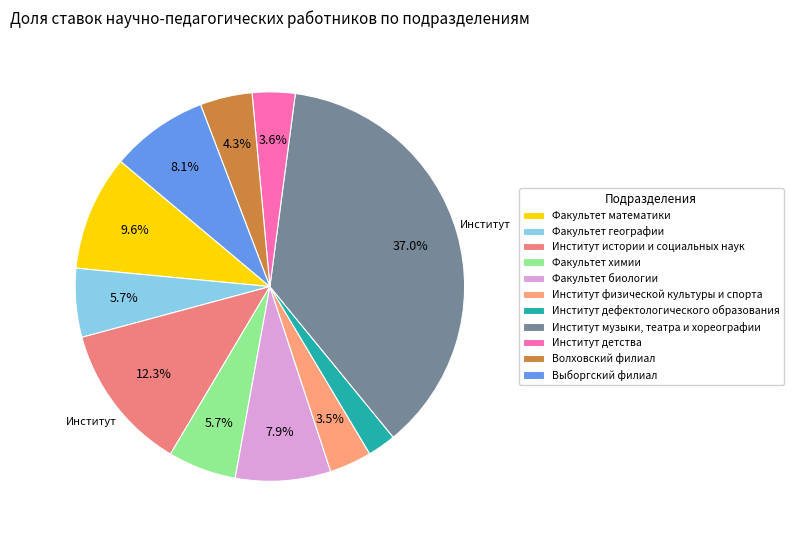

How much of the chart is everything except Факультет биологии?

92.1%